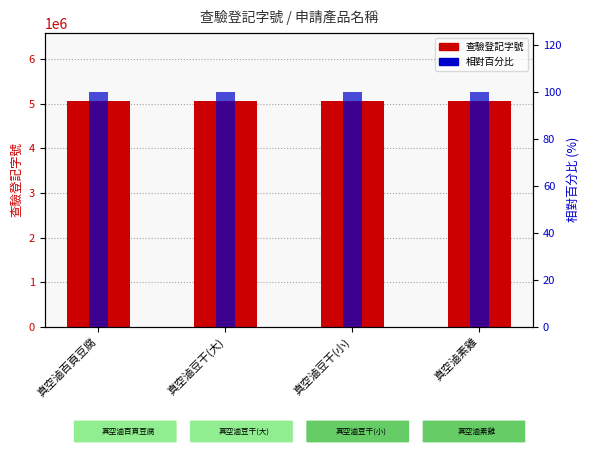

How many categories are shown in the chart?

4